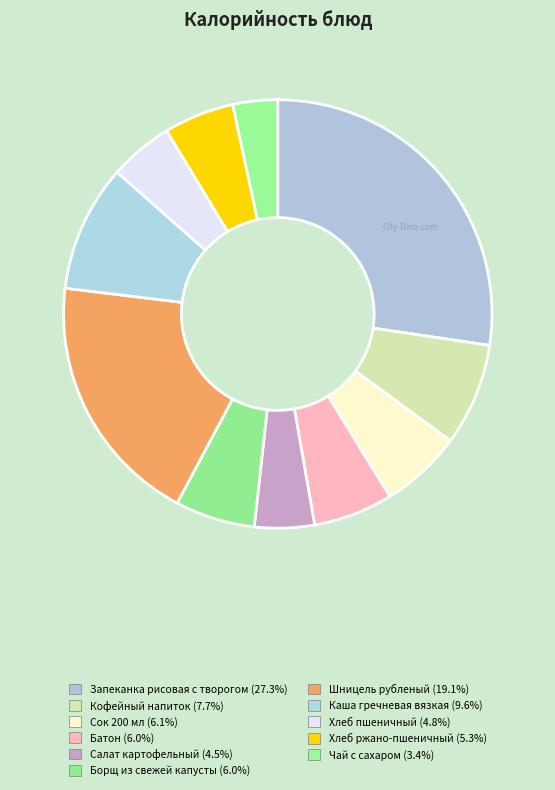

Does Хлеб пшеничный account for over 50% of the chart?

No